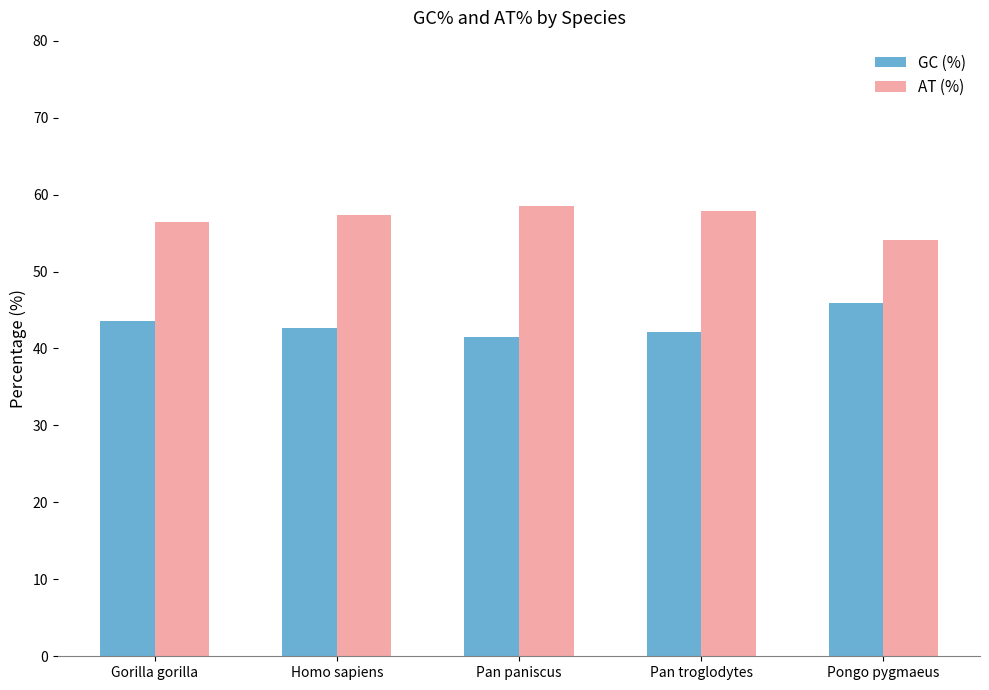

Are the bars horizontal?

No